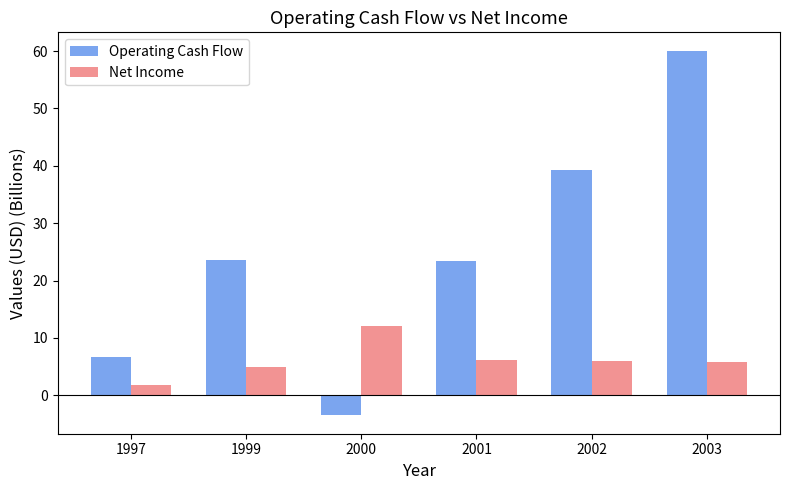

At which label does Operating Cash Flow reach its peak?

2003